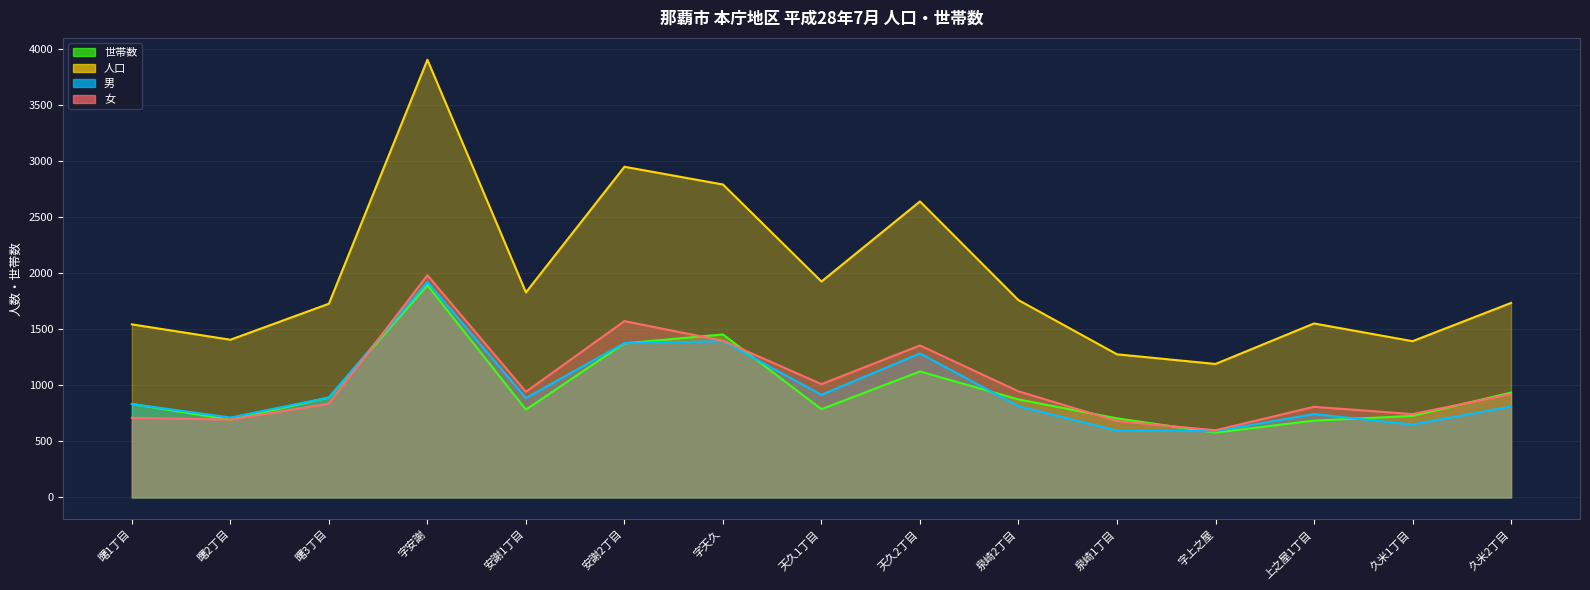

What are all the series names shown in the legend?

世帯数, 人口, 男, 女